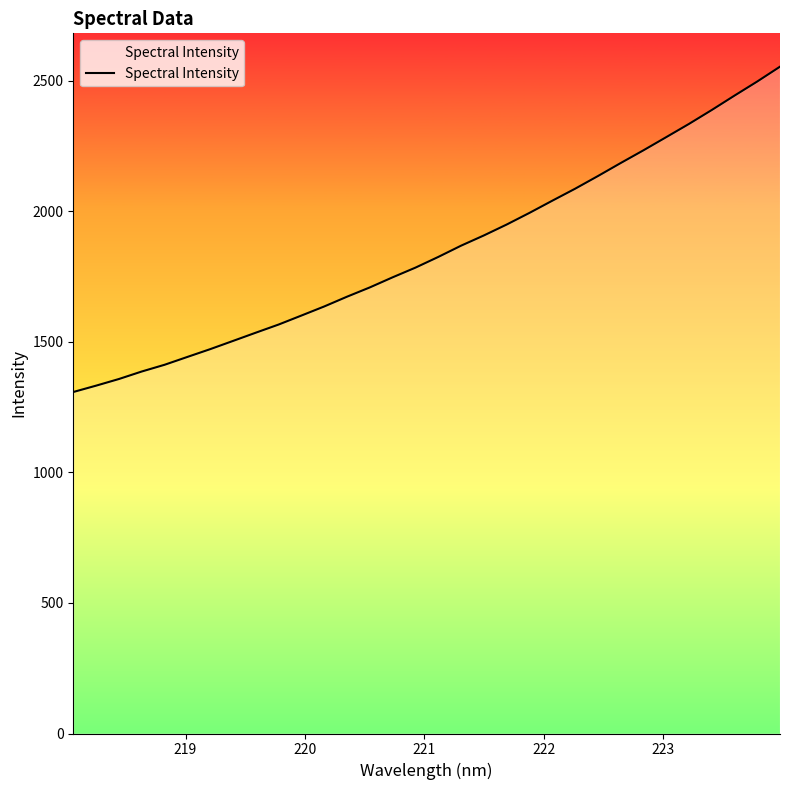

What is the minimum value shown in the chart?

1308.1